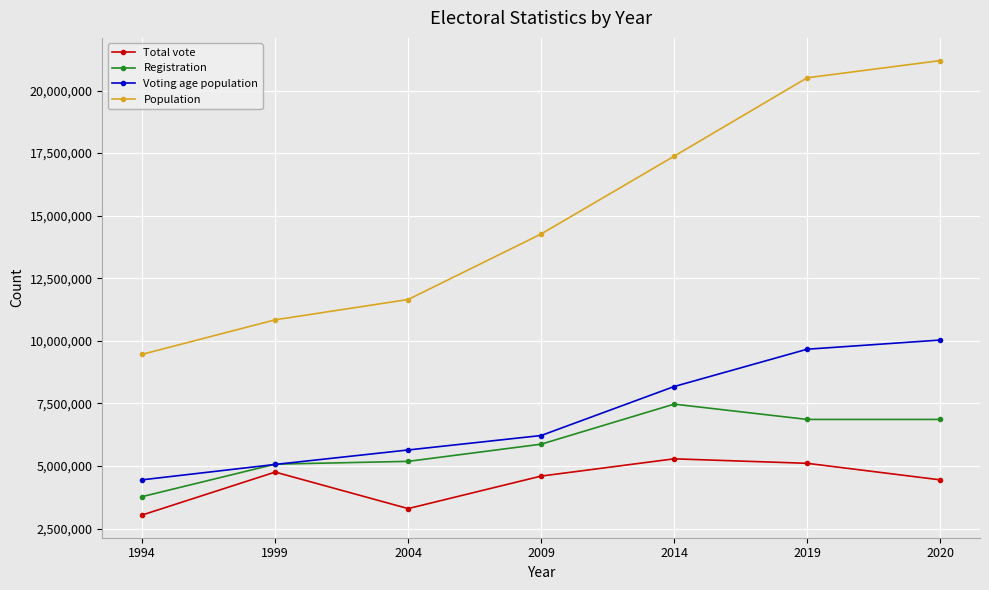

Reading left to right, extract all data points from this chart.

Total vote: 1994=3040665	1999=4755422	2004=3296711	2009=4595902	2014=5285278	2019=5105983	2020=4445699
Registration: 1994=3775256	1999=5071822	2004=5184086	2009=5870819	2014=7470806	2019=6859570	2020=6859570
Voting age population: 1994=4446670	1999=5060902	2004=5639009	2009=6216432	2014=8173669	2019=9664710	2020=10030988
Population: 1994=9461000	1999=10839431	2004=11651239	2009=14268711	2014=17377468	2019=20509317	2020=21196629